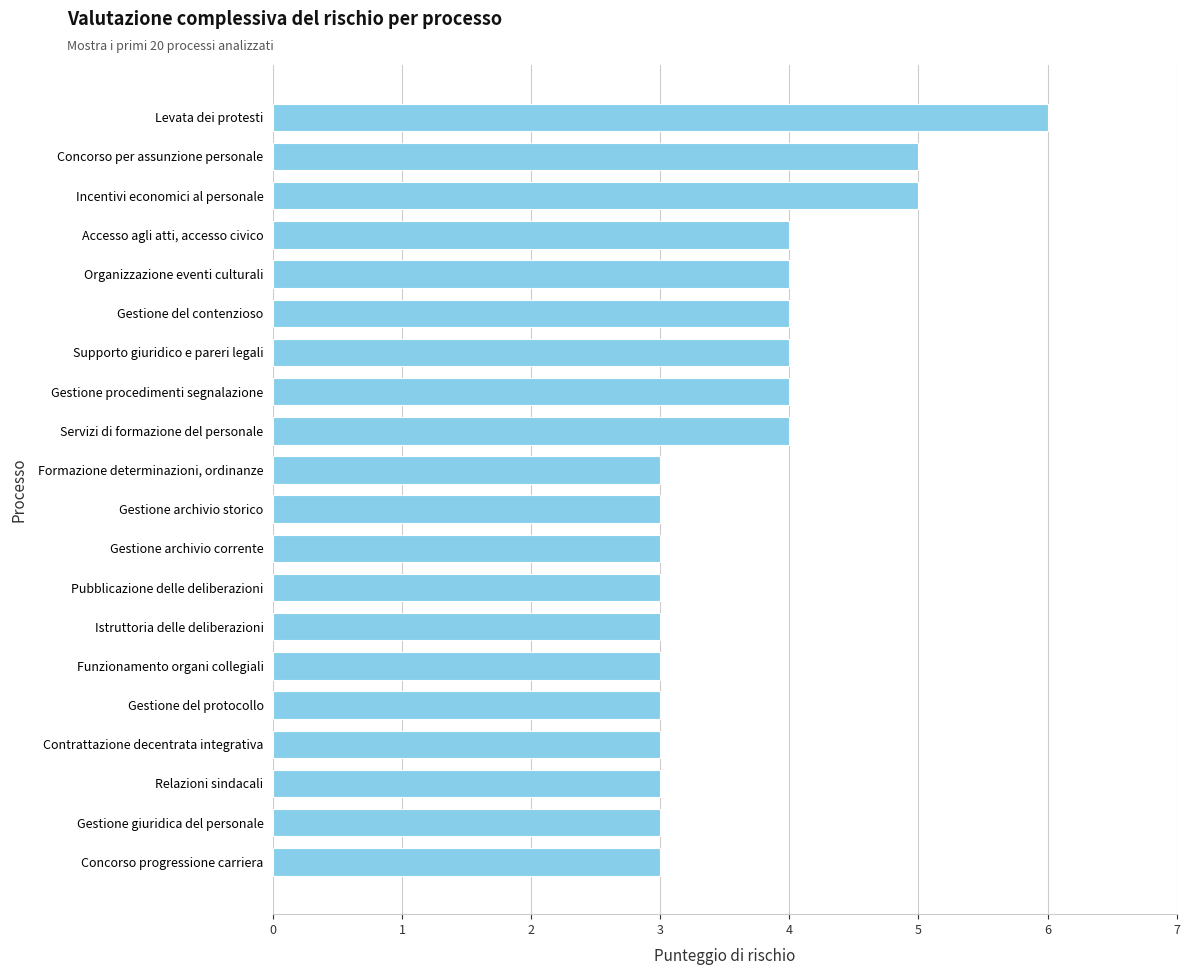

What is the difference between the maximum and minimum values?

3